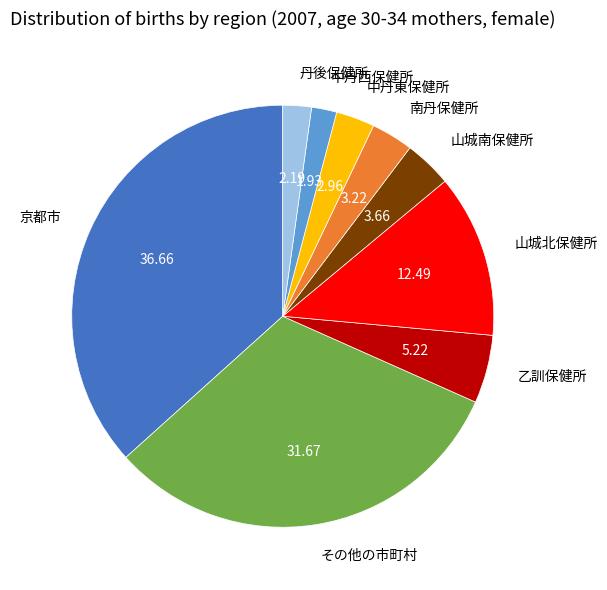

Approximately how many times larger is the value at 山城南保健所 compared to 京都市?

0.1